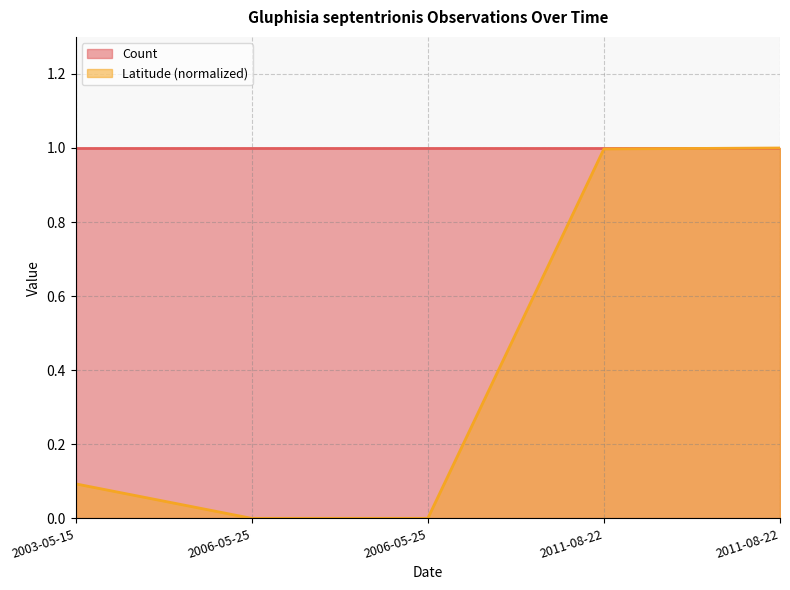

How many series are shown in this chart?

2